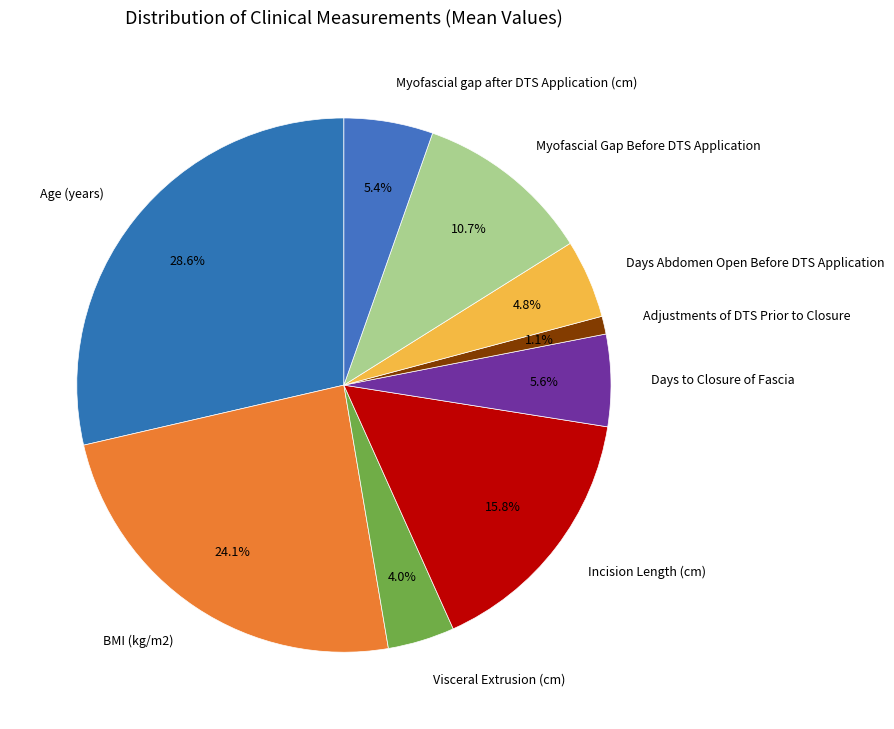

Combined, what portion of the pie is BMI (kg/m2) and Visceral Extrusion (cm)?

28.1%